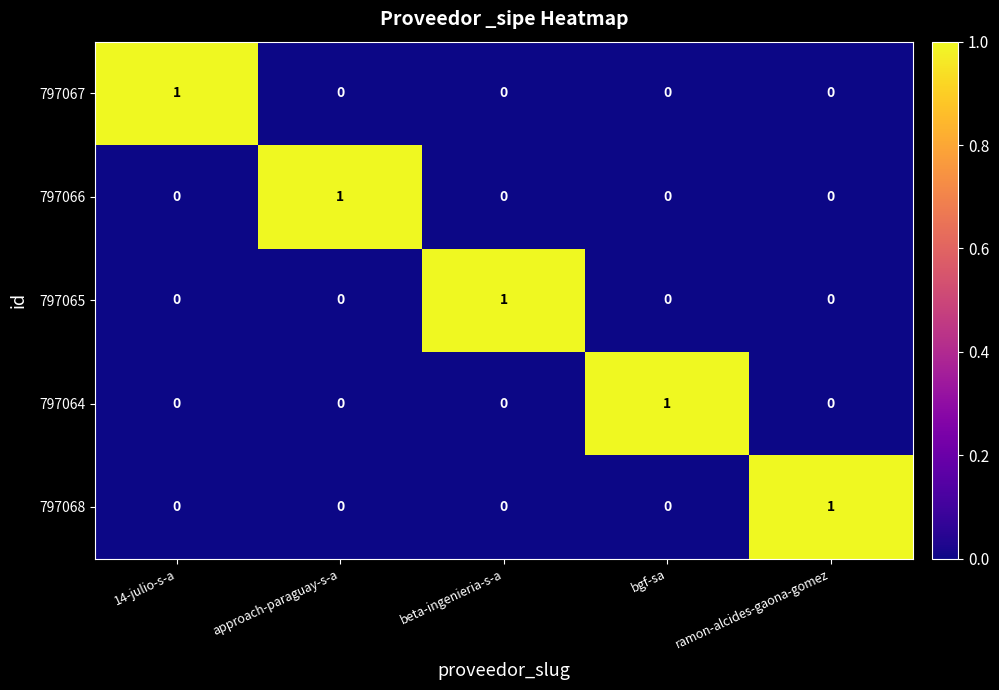

What is the total value across all series at 14-julio-s-a?

1